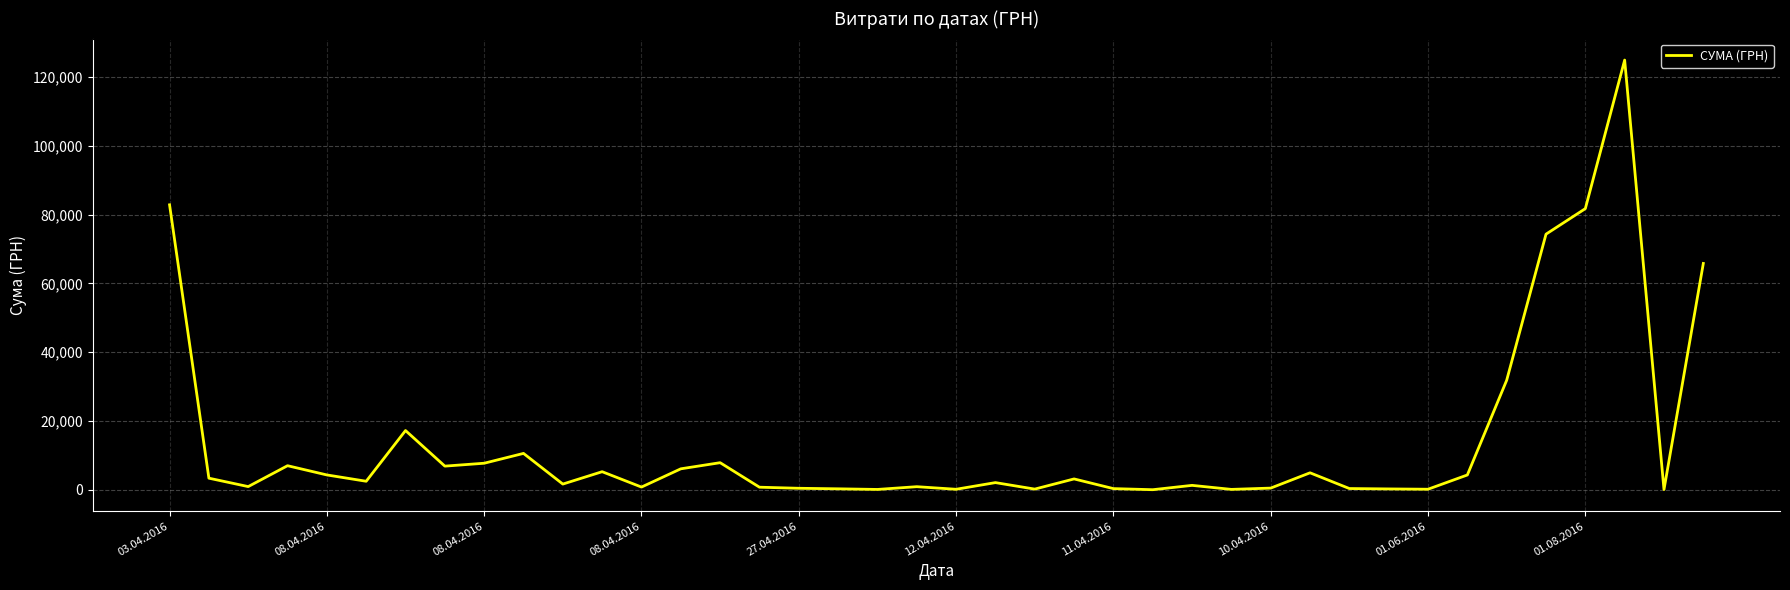

What is the greatest value displayed?

124904.8